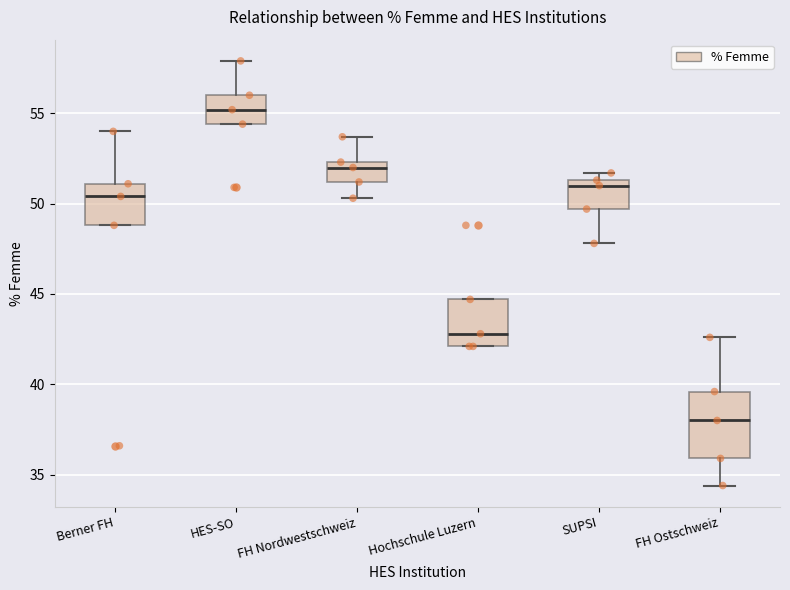

Reading left to right, read every box against the y-axis: the position of its median line, the range the box covers, and the ends of its whiskers. The values are not printed on the chart, so give them approximately, as read against the axis.

Berner FH: median 50.5, box 49.0 to 51.0, whiskers 49.0 to 54.0
HES-SO: median 55.0, box 54.5 to 56.0, whiskers 54.5 to 58.0
FH Nordwestschweiz: median 52.0, box 51.0 to 52.5, whiskers 50.5 to 53.5
Hochschule Luzern: median 43.0, box 42.0 to 44.5, whiskers 42.0 to 44.5
SUPSI: median 51.0, box 49.5 to 51.5, whiskers 48.0 to 51.5 (just above the box's upper edge)
FH Ostschweiz: median 38.0, box 36.0 to 39.5, whiskers 34.5 to 42.5